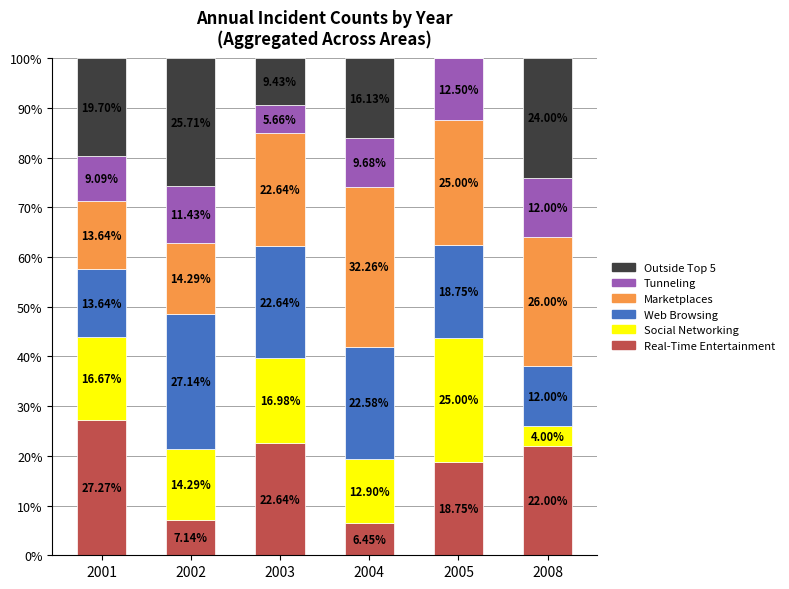

What is the total value across all series at 2001?

100.0